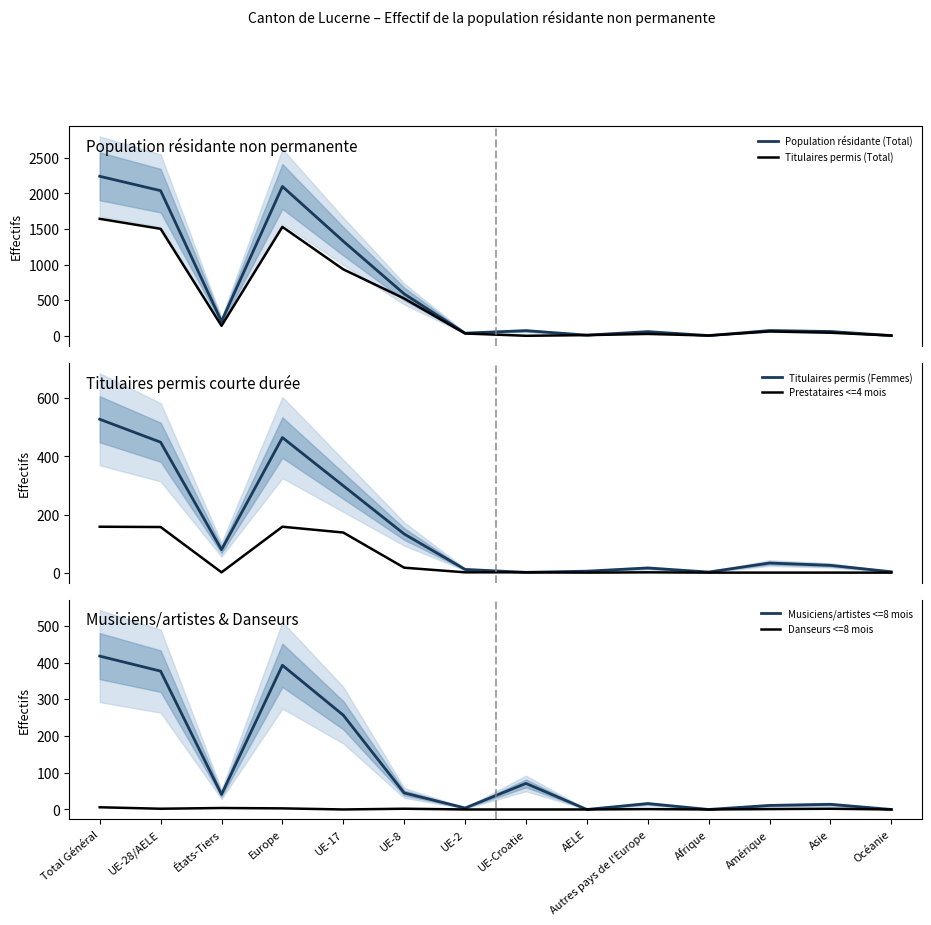

In Population résidante (Total), how many points are lower than both neighbors (excluding endpoints)?

4